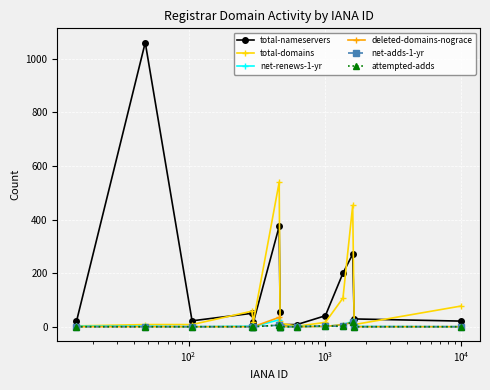

Which series has the largest range (max minus min)?

total-nameservers